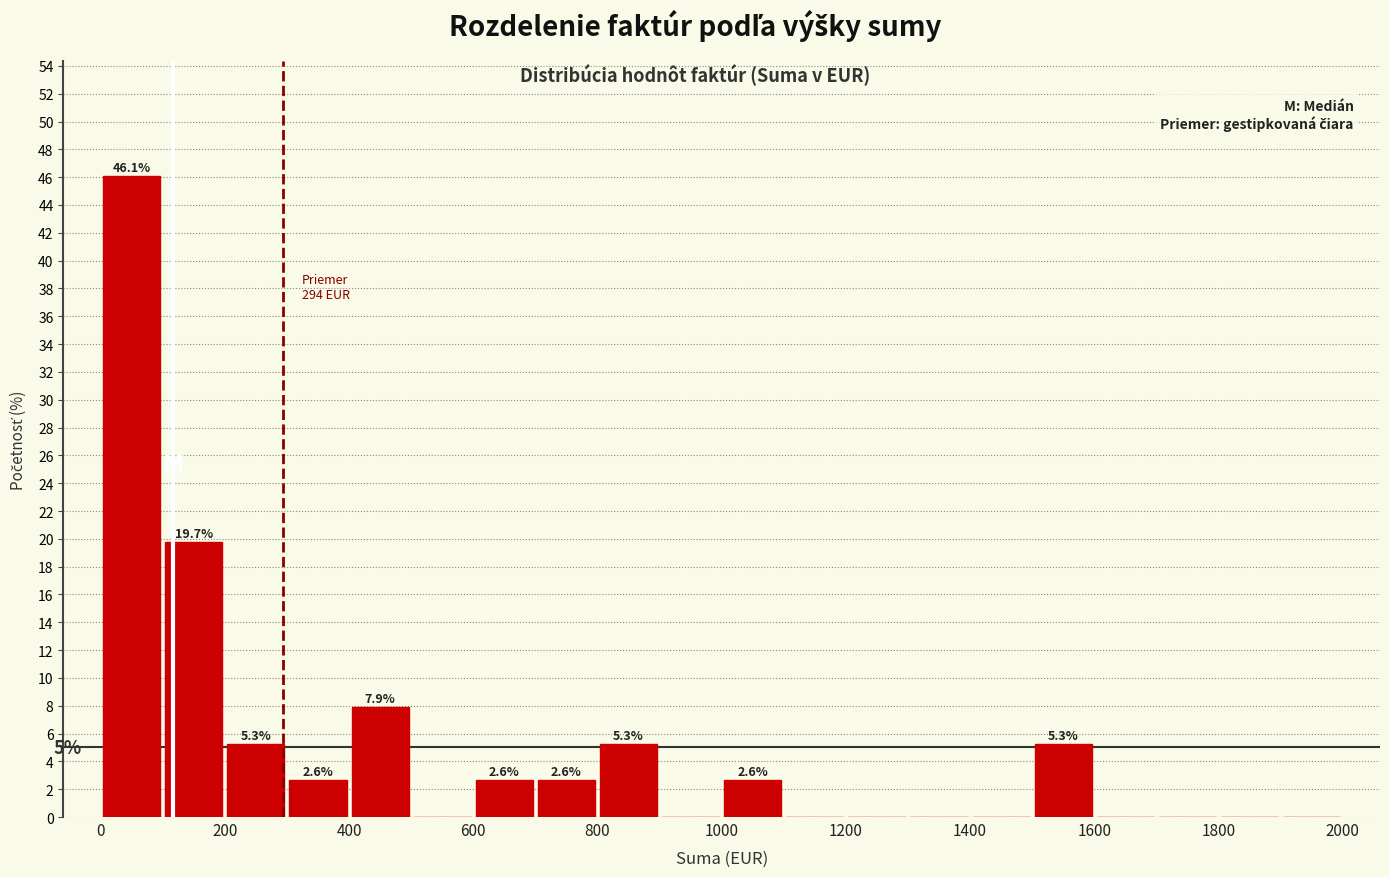

Which range on the x-axis has the tallest bar?

0 to 100